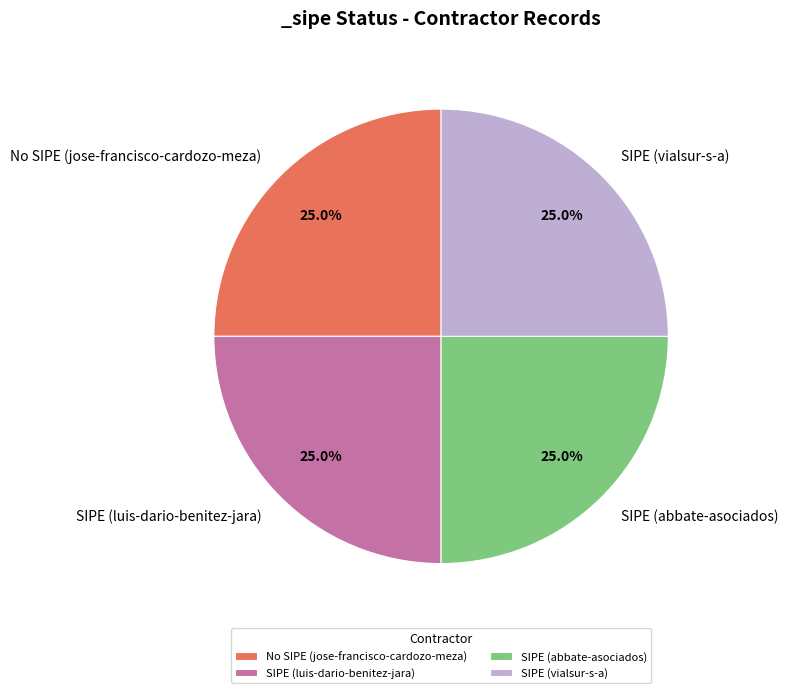

Does No SIPE (jose-francisco-cardozo-meza) account for over 50% of the chart?

No